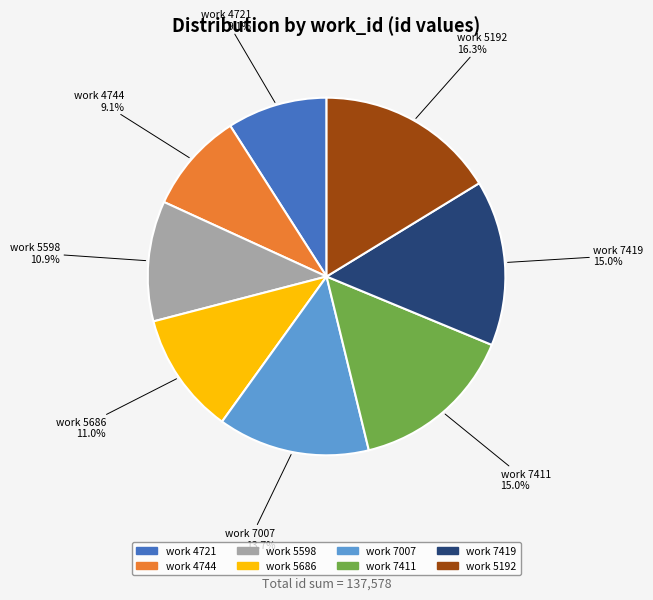

Is there any slice that represents more than half of the pie?

No